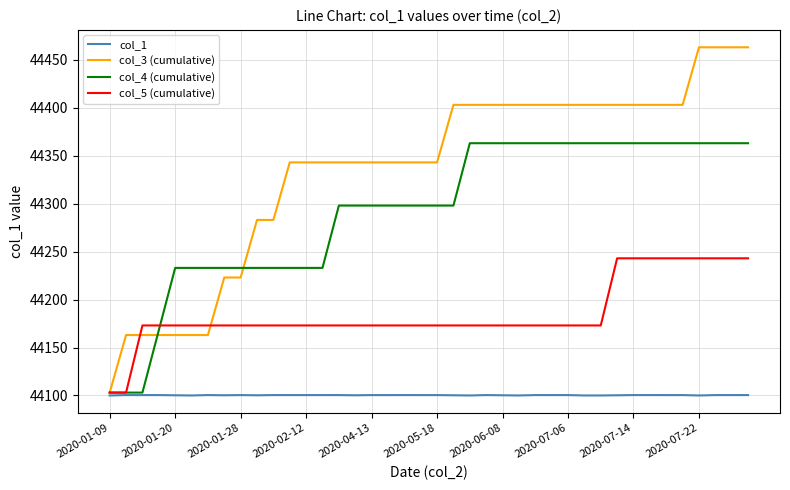

Which series has the widest spread of values?

col_3 (cumulative)